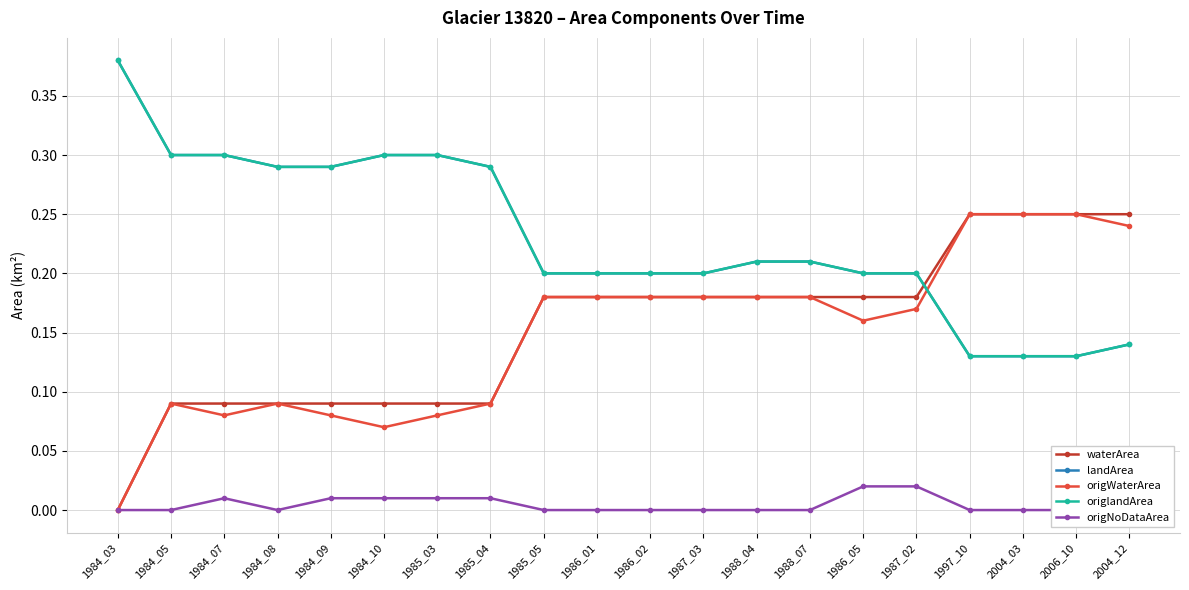

List the series in order of their peak value, highest first.

landArea, origlandArea, waterArea, origWaterArea, origNoDataArea